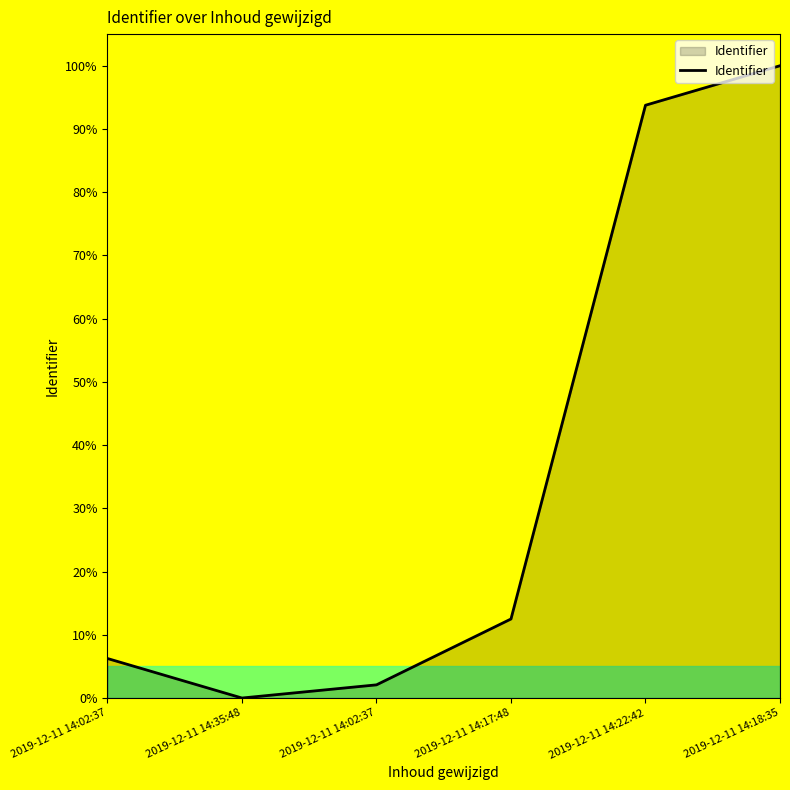

Reading right to left, extract all data points from this chart.

100.0	93.8	12.5	2.1	0.0	6.2